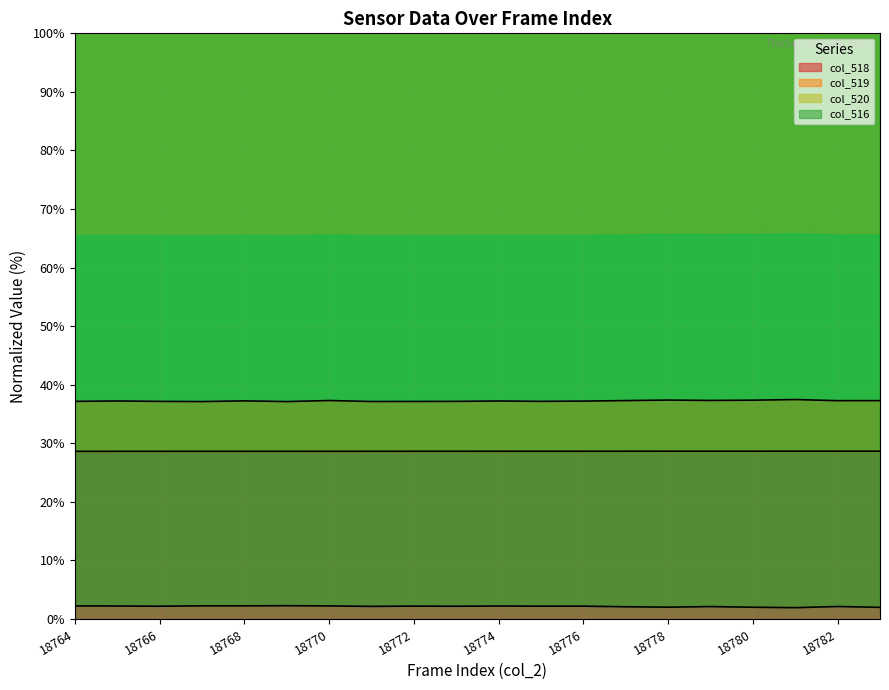

The col_519 series shows 66.9 at 18770. True or false?

False